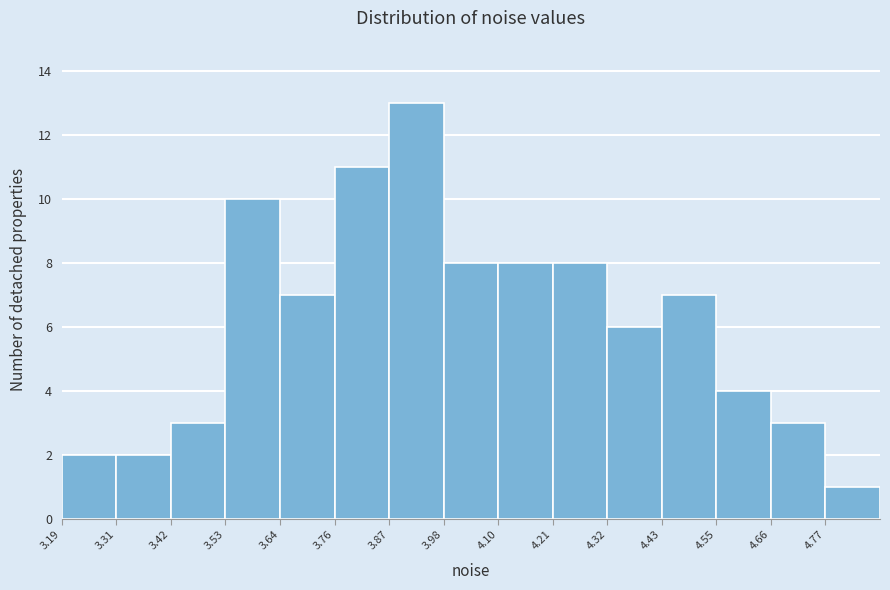

Over which range of the x-axis is the bar tallest?

3.86 to 3.98